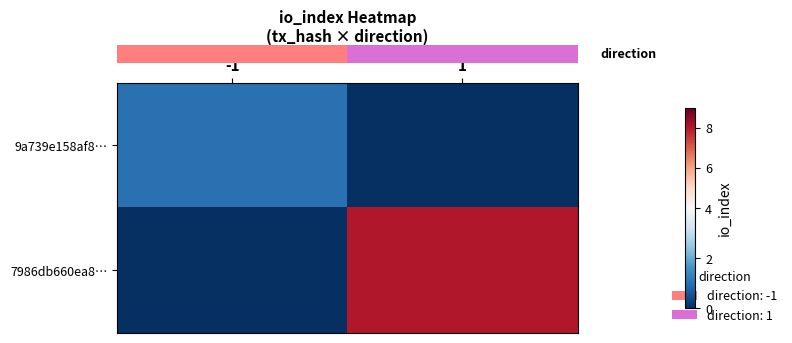

Rank the series by their maximum value, from highest to lowest.

row_1, row_0